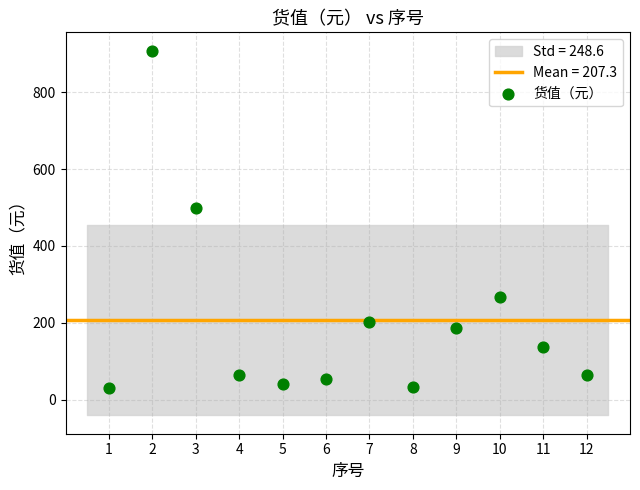

What Y value in the scatter plot is closest to 469?

500.0